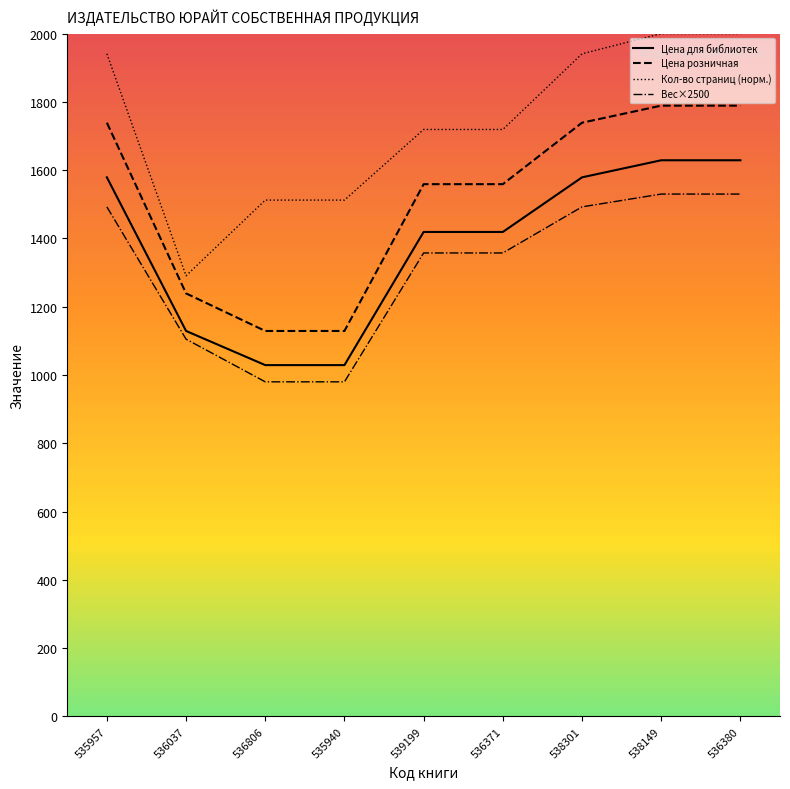

True or false: Цена розничная and Цена для библиотек cross at least once.

False